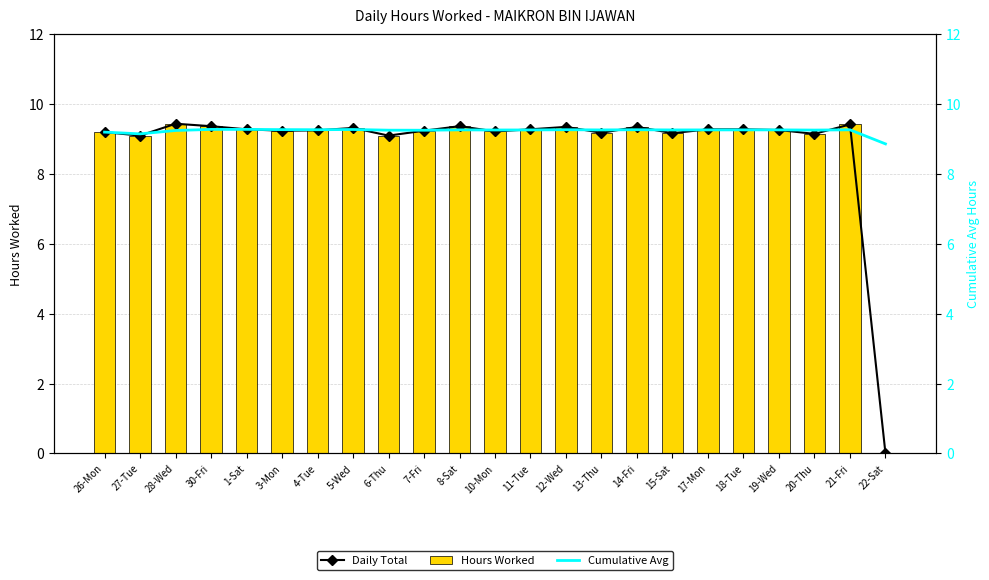

Reading left to right, what are all the values shown in this chart?

Daily Total: 26-Mon=9.2	27-Tue=9.1	28-Wed=9.4	30-Fri=9.4	1-Sat=9.3	3-Mon=9.2	4-Tue=9.2	5-Wed=9.3	6-Thu=9.1	7-Fri=9.2	8-Sat=9.4	10-Mon=9.2	11-Tue=9.3	12-Wed=9.3	13-Thu=9.2	14-Fri=9.3	15-Sat=9.2	17-Mon=9.3	18-Tue=9.3	19-Wed=9.3	20-Thu=9.2	21-Fri=9.4	22-Sat=0.0
Hours Worked: 26-Mon=9.2	27-Tue=9.1	28-Wed=9.4	30-Fri=9.4	1-Sat=9.3	3-Mon=9.2	4-Tue=9.2	5-Wed=9.3	6-Thu=9.1	7-Fri=9.2	8-Sat=9.4	10-Mon=9.2	11-Tue=9.3	12-Wed=9.3	13-Thu=9.2	14-Fri=9.3	15-Sat=9.2	17-Mon=9.3	18-Tue=9.3	19-Wed=9.3	20-Thu=9.2	21-Fri=9.4	22-Sat=0.0
Cumulative Avg: 26-Mon=9.2	27-Tue=9.1	28-Wed=9.2	30-Fri=9.3	1-Sat=9.3	3-Mon=9.3	4-Tue=9.3	5-Wed=9.3	6-Thu=9.3	7-Fri=9.3	8-Sat=9.3	10-Mon=9.3	11-Tue=9.3	12-Wed=9.3	13-Thu=9.3	14-Fri=9.3	15-Sat=9.3	17-Mon=9.3	18-Tue=9.3	19-Wed=9.3	20-Thu=9.3	21-Fri=9.3	22-Sat=8.9